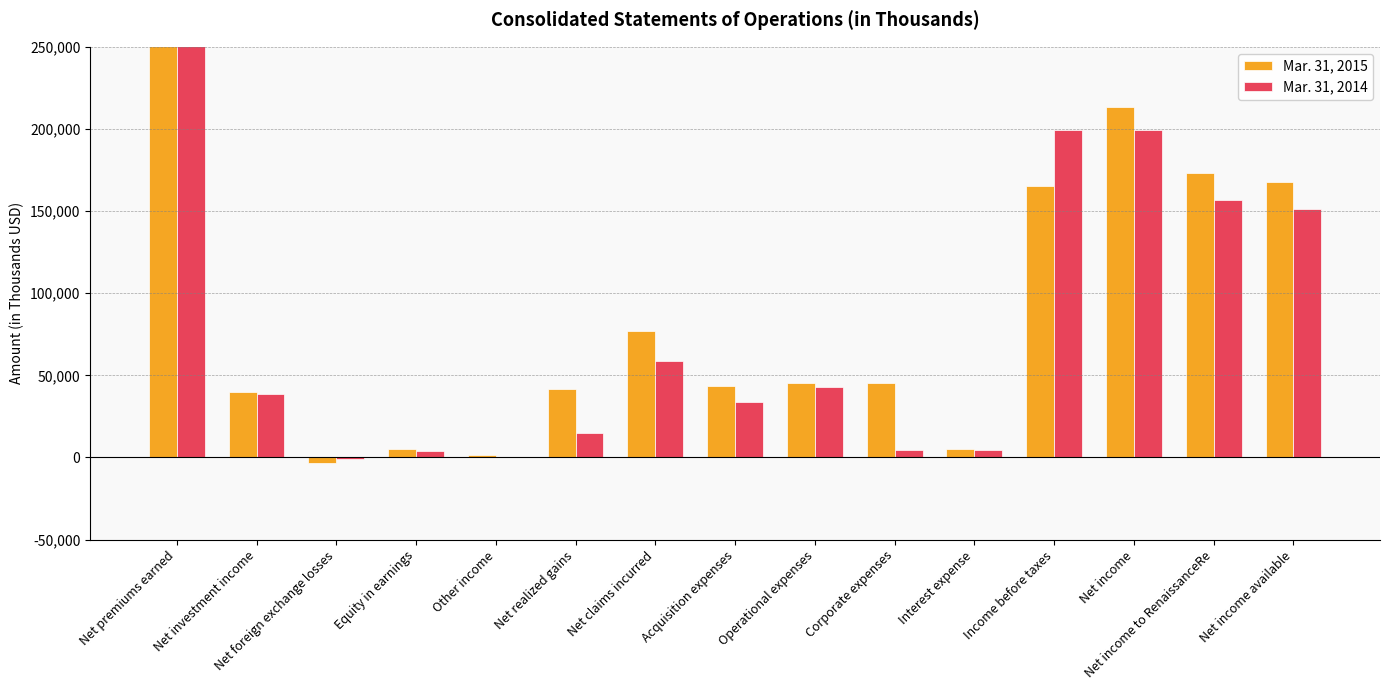

How many groups of bars are there?

15